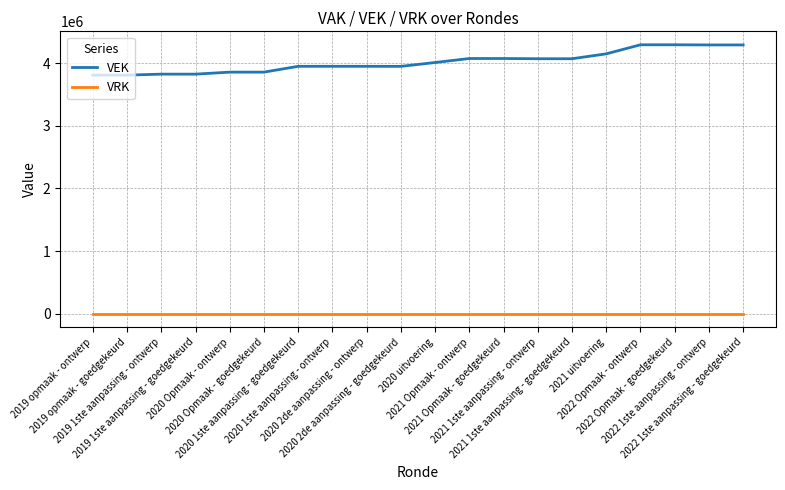

Does the chart display data point markers on the line(s)?

No